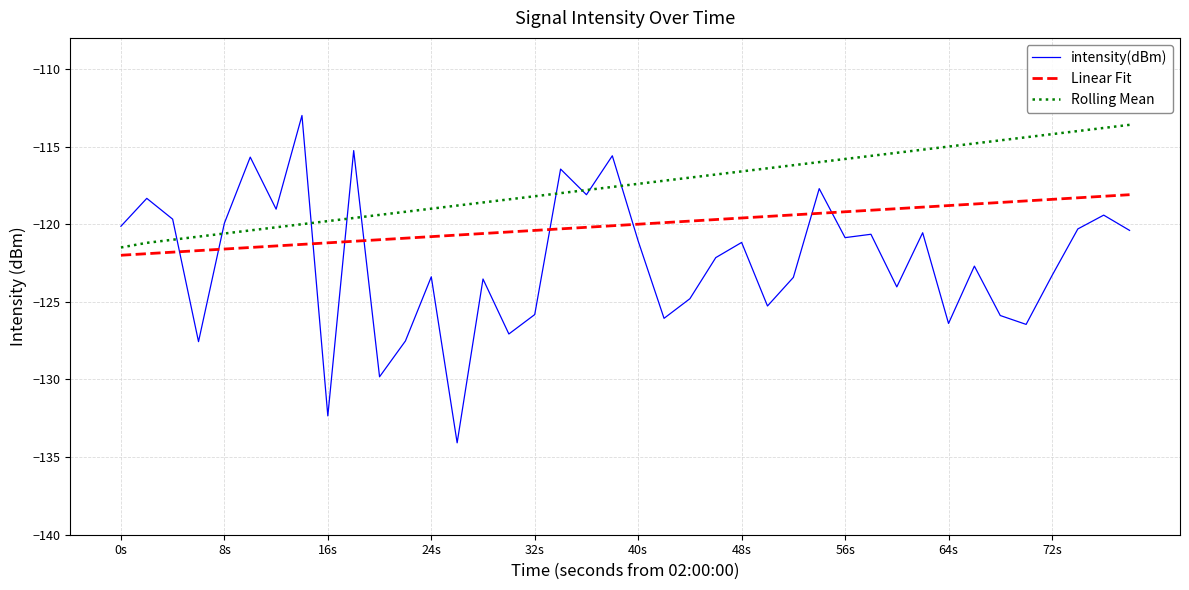

How many intersections are there between intensity(dBm) and Linear Fit?

9